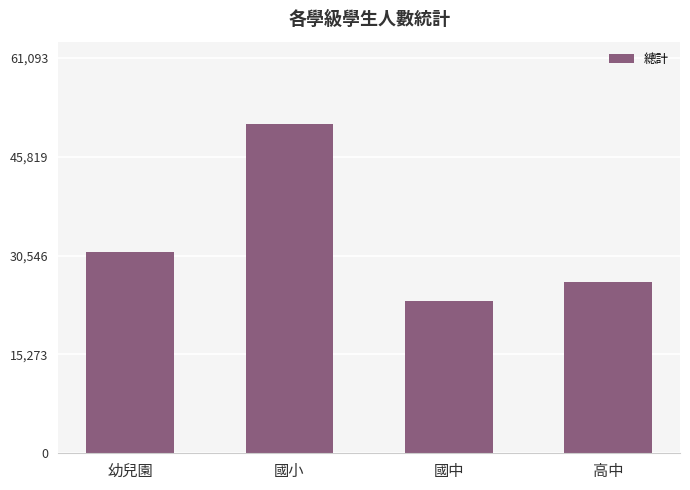

Approximately how many times larger is the value at 高中 compared to 國小?

0.5